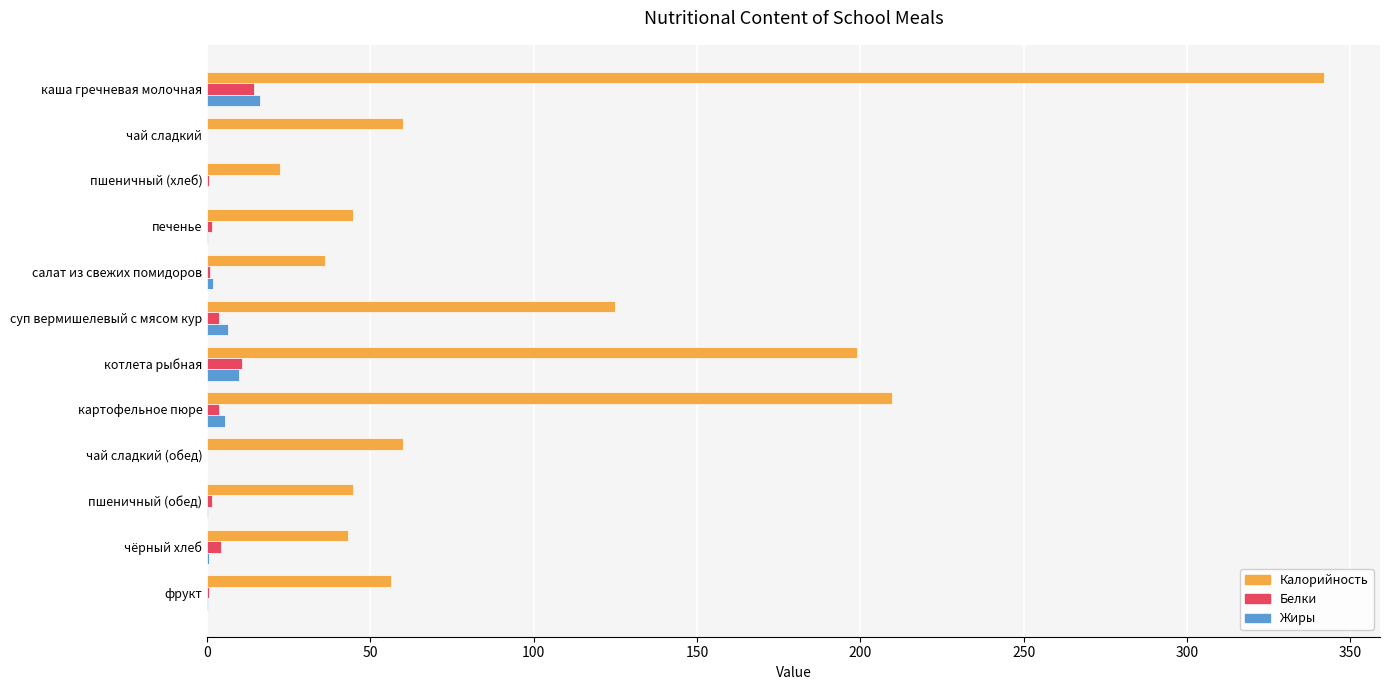

At which category does the chart reach its peak across all series?

каша гречневая молочная